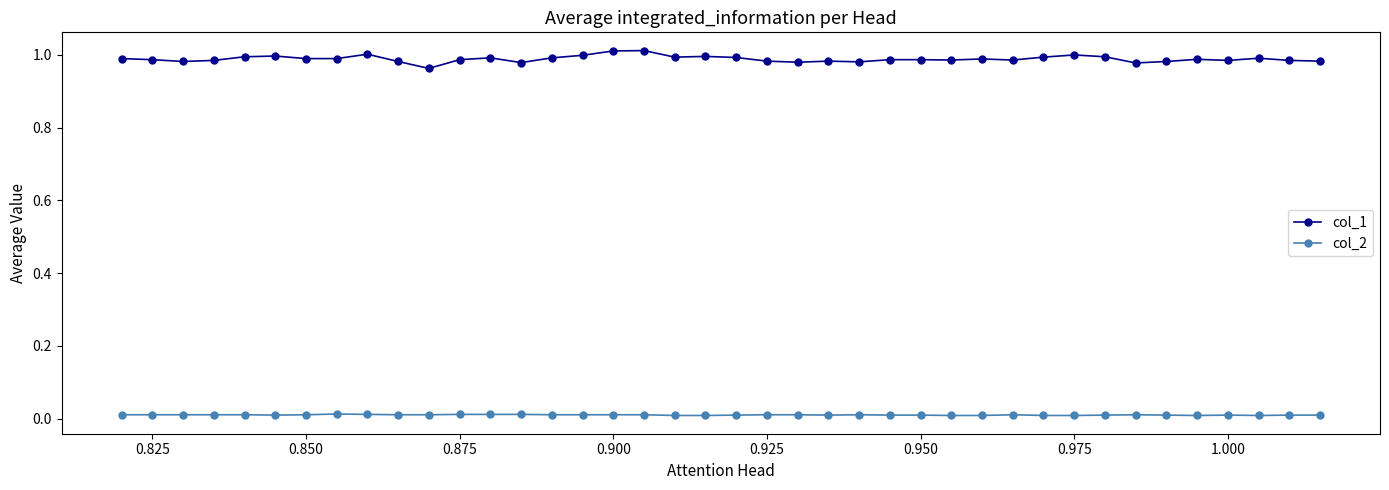

What is the sum of all col_2 values?

0.4